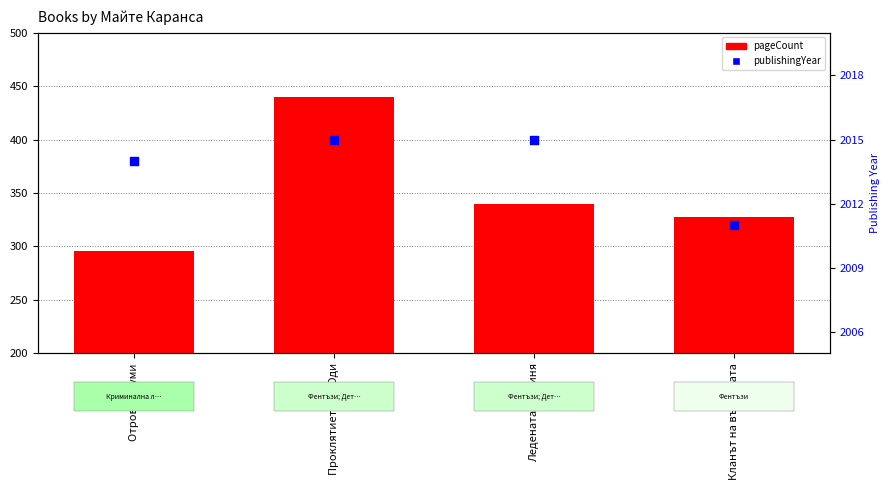

Which series contains the lowest Y value?

pageCount